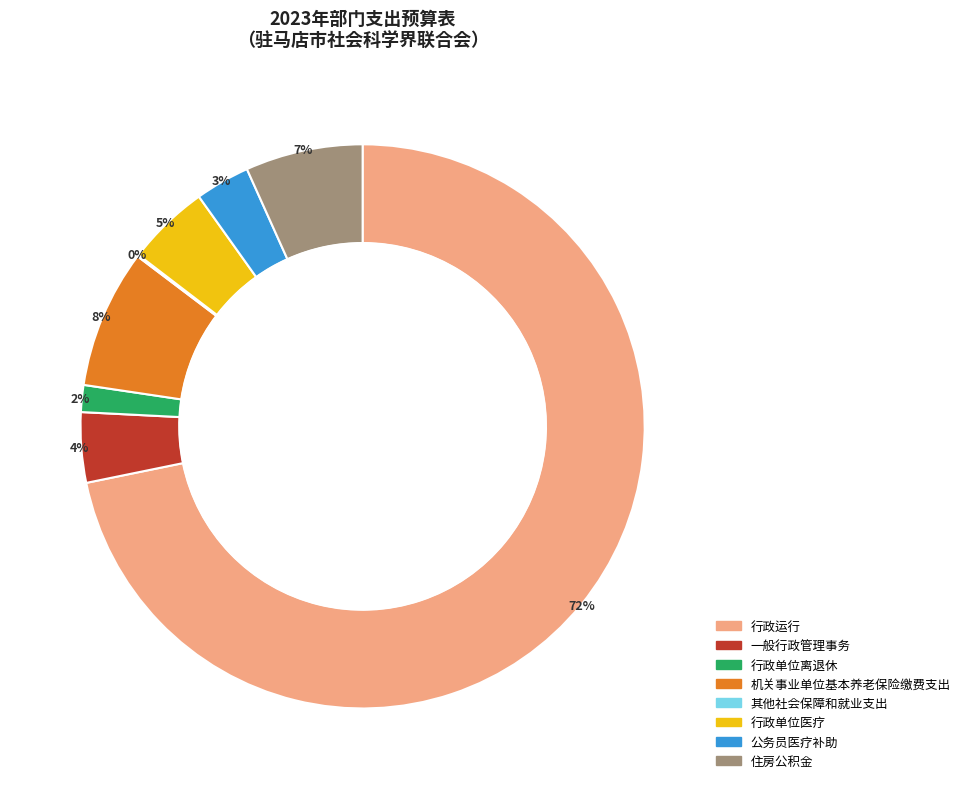

To the nearest percent, what is the average slice percentage?

12%